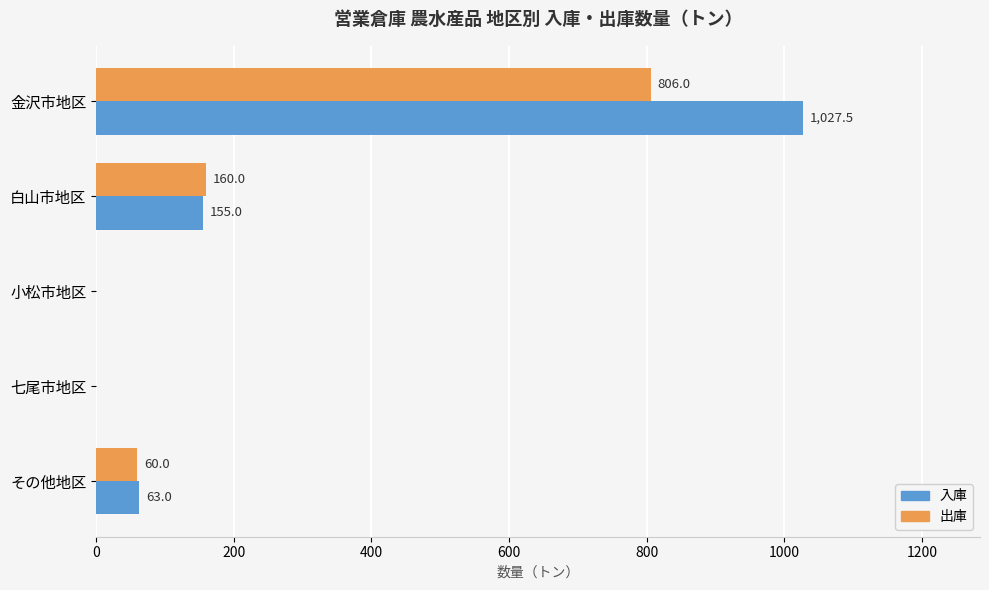

The 入庫 series shows 428.2 at 小松市地区. True or false?

False